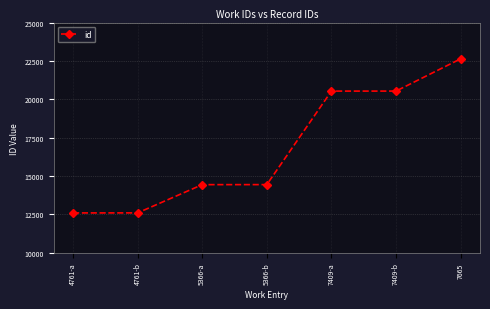

The value at 5366-a is 14436. True or false?

True